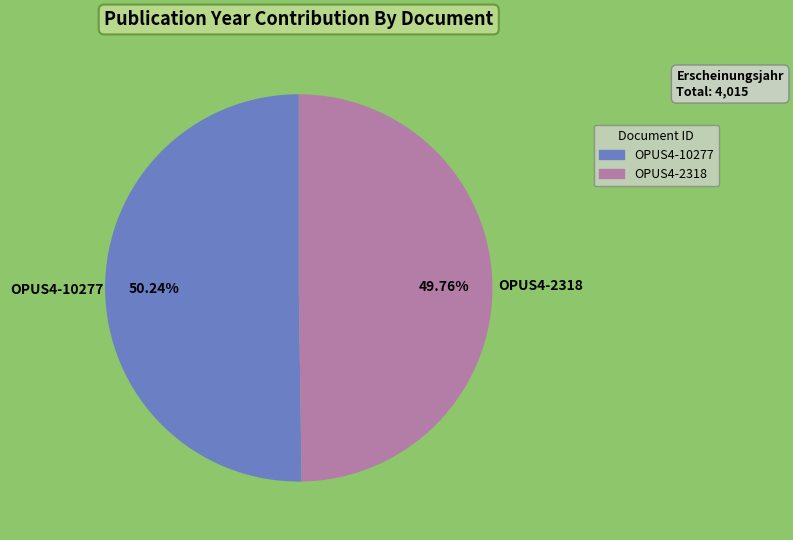

Approximately how many times larger is the value at OPUS4-10277 compared to OPUS4-2318?

1.0